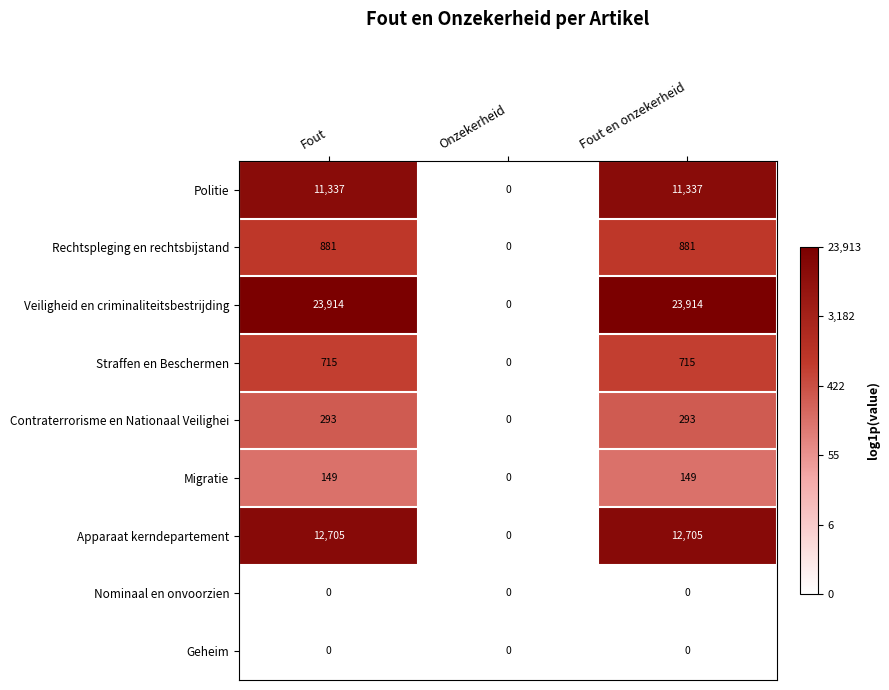

What is the total value across all series at Fout?

49994